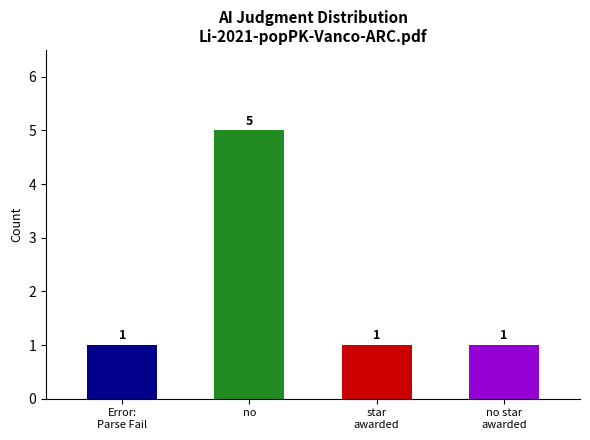

Read the value at no star
awarded.

1